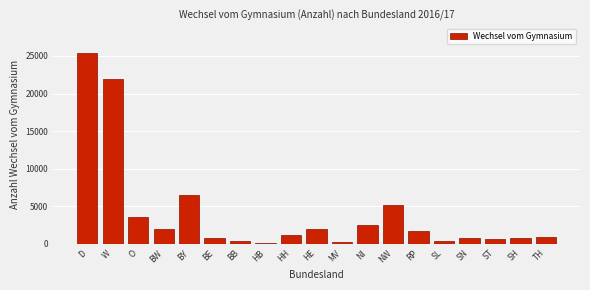

What is the greatest value displayed?

25397